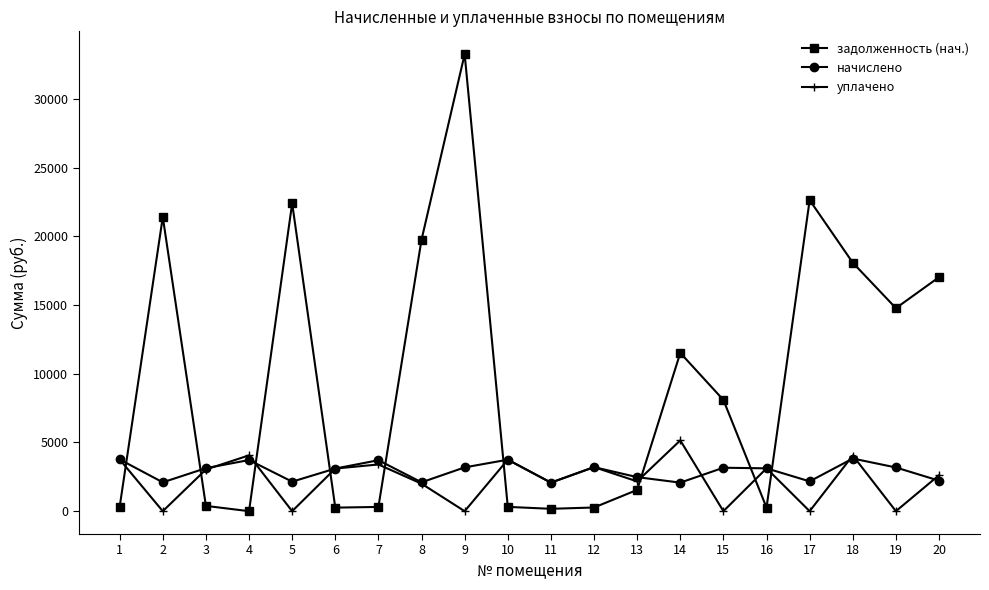

How many values in the уплачено series exceed 3031?

10